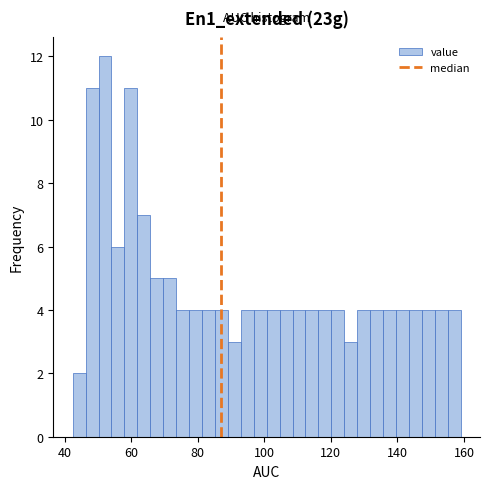

Read against the x-axis, roughly where is the centre of the tallest bar?

52